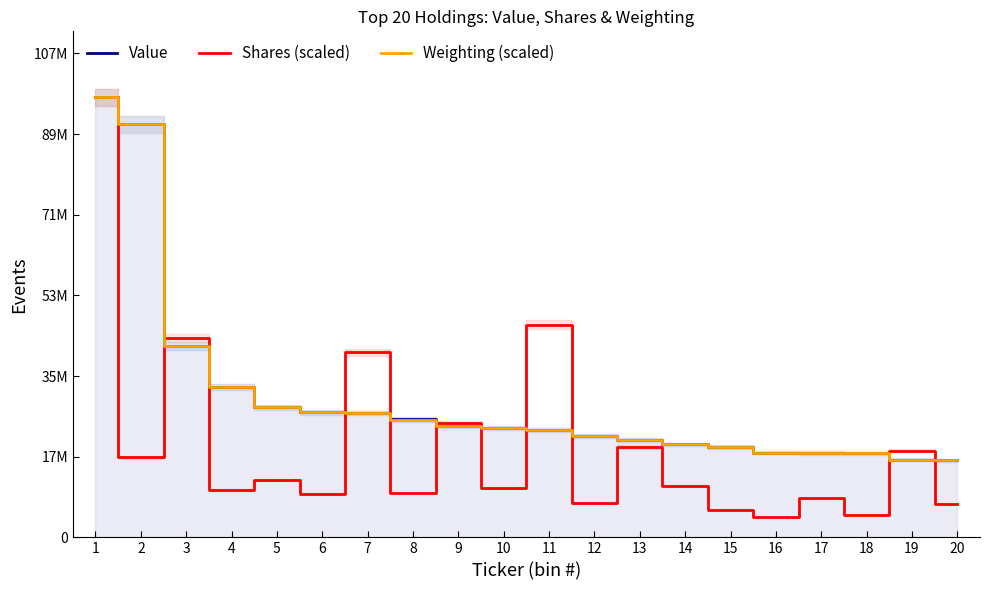

Is the value of Value at 7 greater than the value of Weighting (scaled) at 12?

Yes